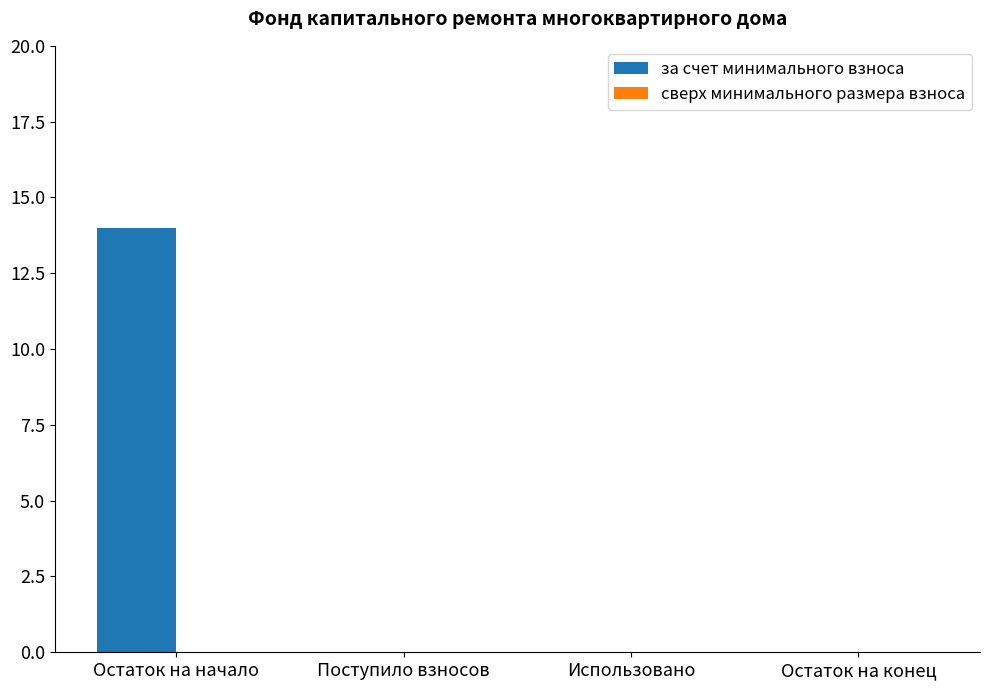

Are the bars horizontal?

No